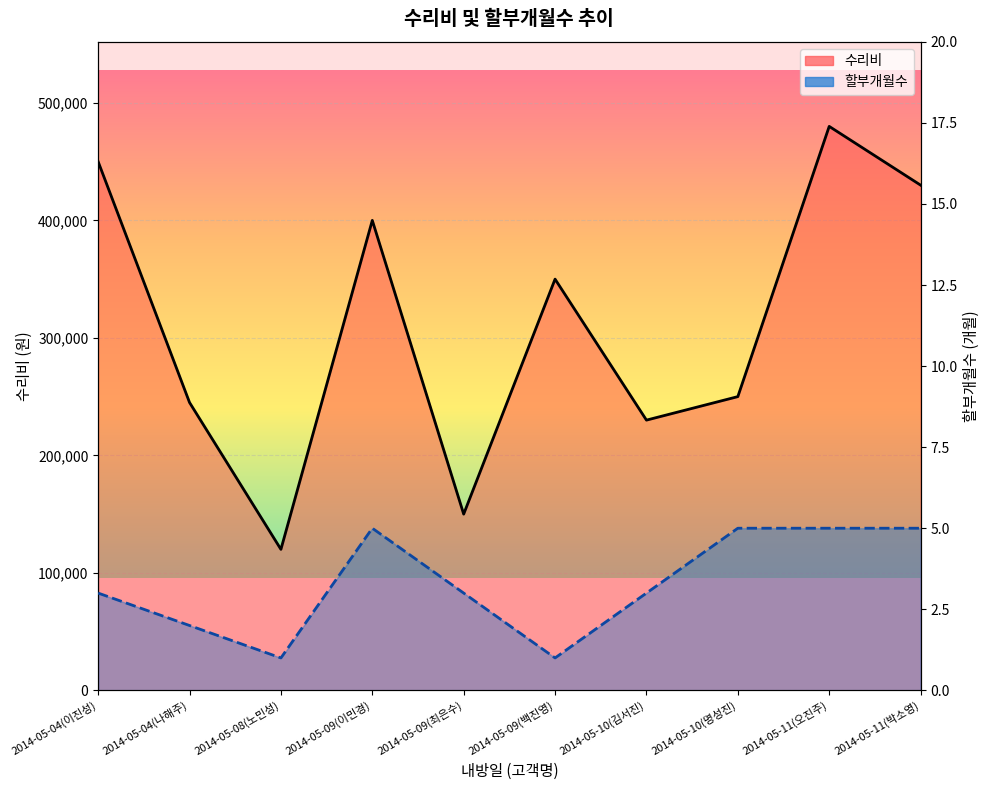

Which series has the largest total across all categories?

수리비 선